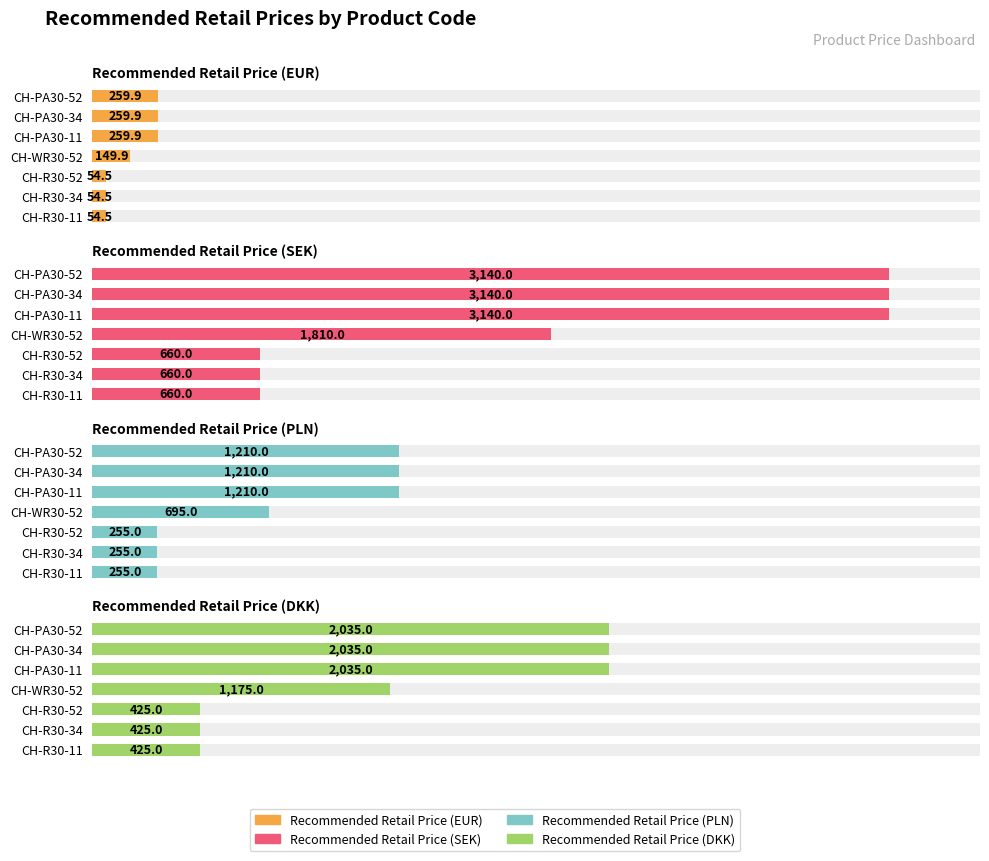

What is the sum of the Recommended Retail Price (DKK) values at CH-R30-34 and CH-R30-52?

850.0